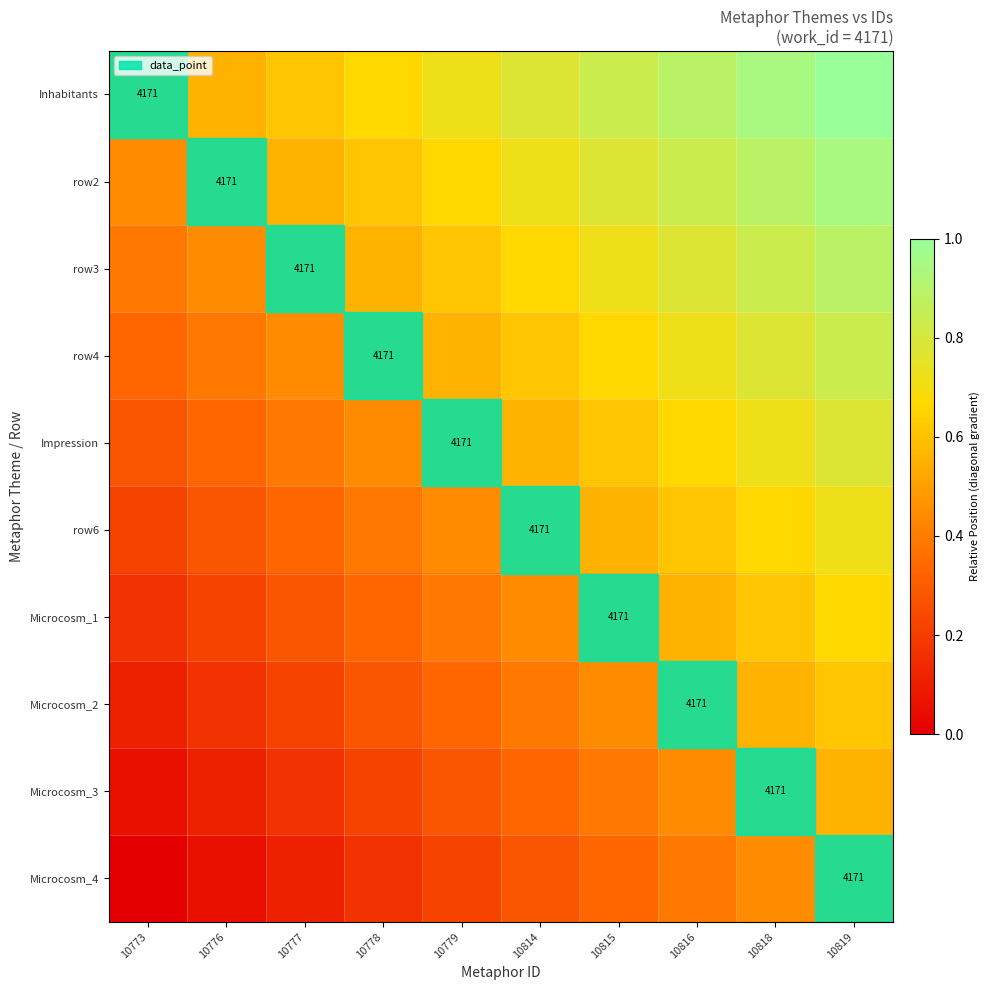

What is the difference between the highest and lowest values at 10773?

0.5